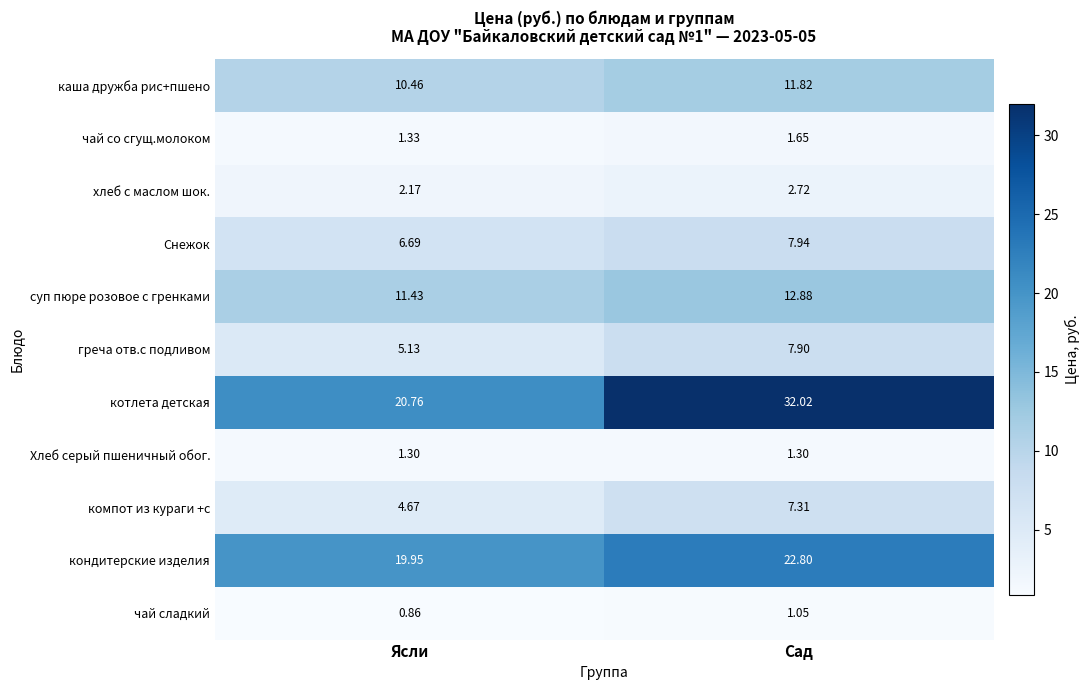

Count the number of categories in the chart.

2